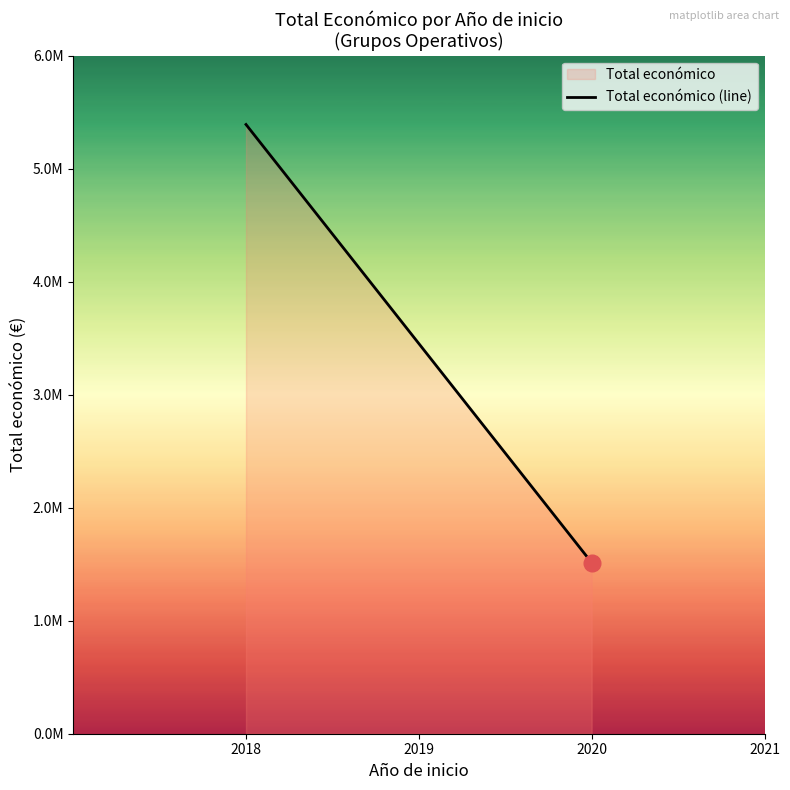

True or false: the data shows 1513726 at 2020 (Alternatives).

True